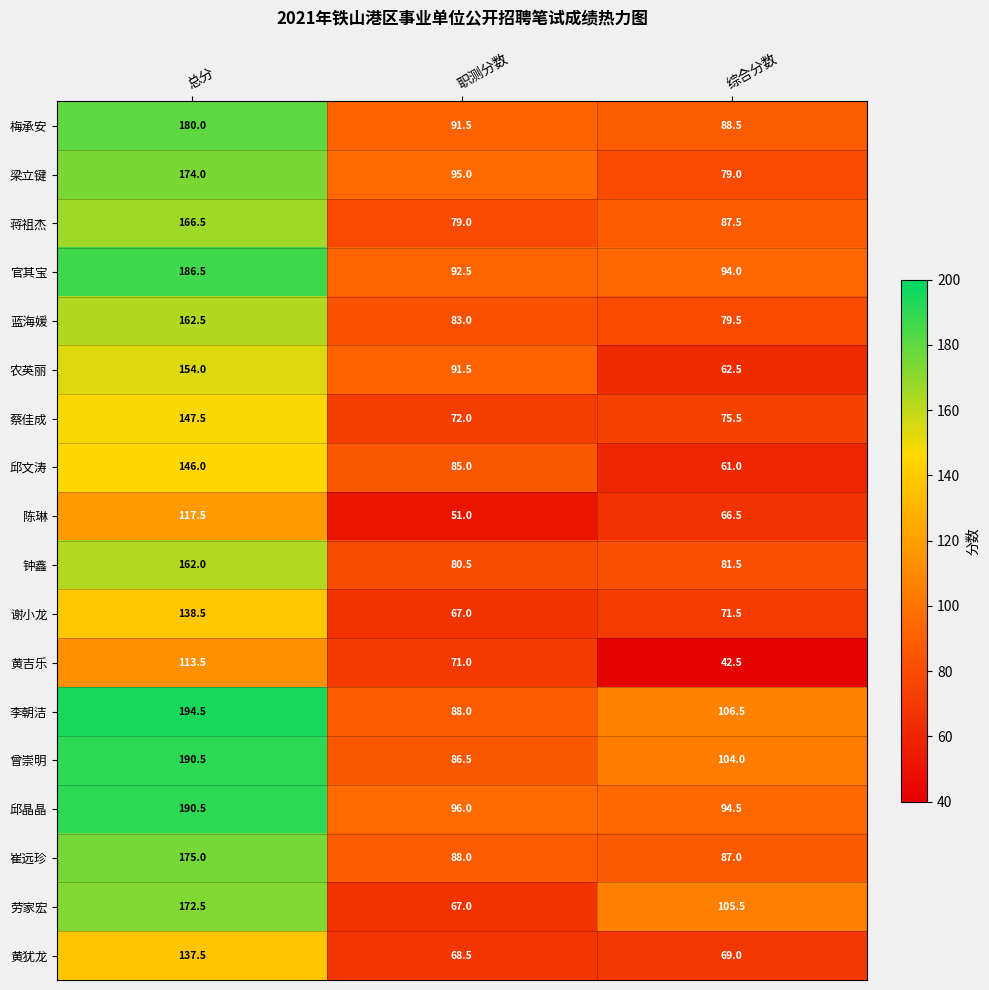

Rank the categories by 黄吉乐 value from lowest to highest.

综合分数, 职测分数, 总分